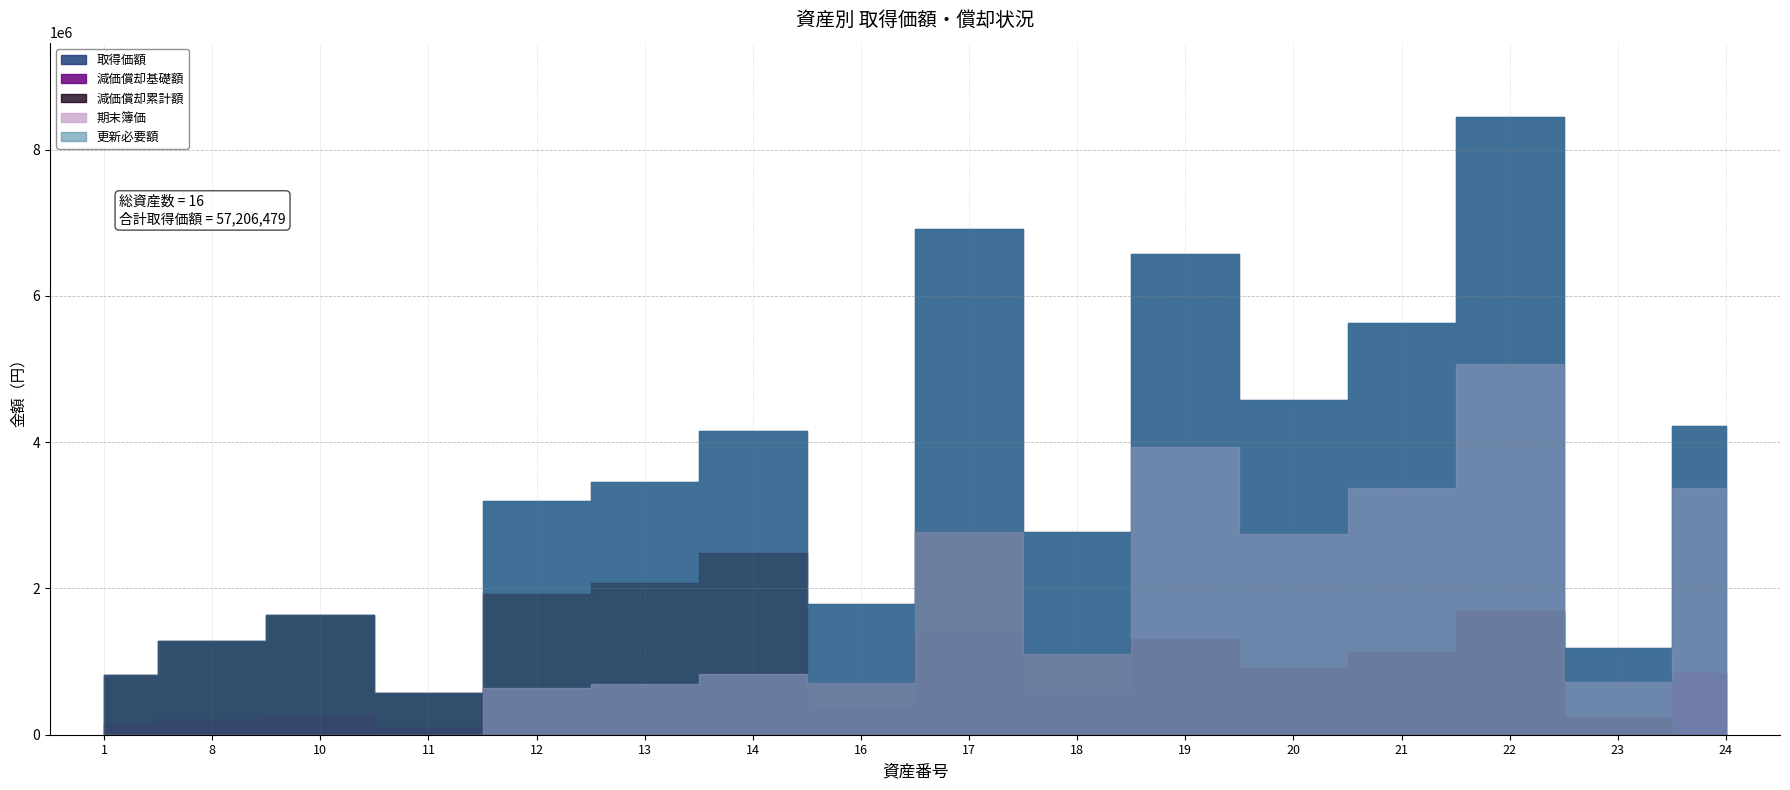

Is the value of 減価償却累計額 at 1 greater than the value of 更新必要額 at 14?

No